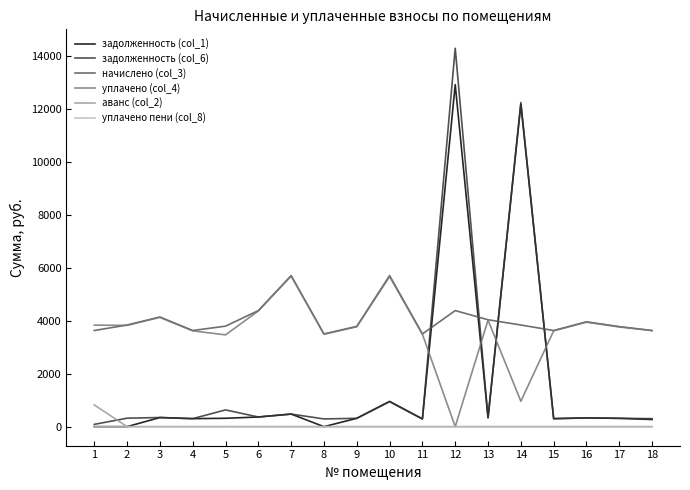

Which series has the largest range (max minus min)?

задолженность (col_6)